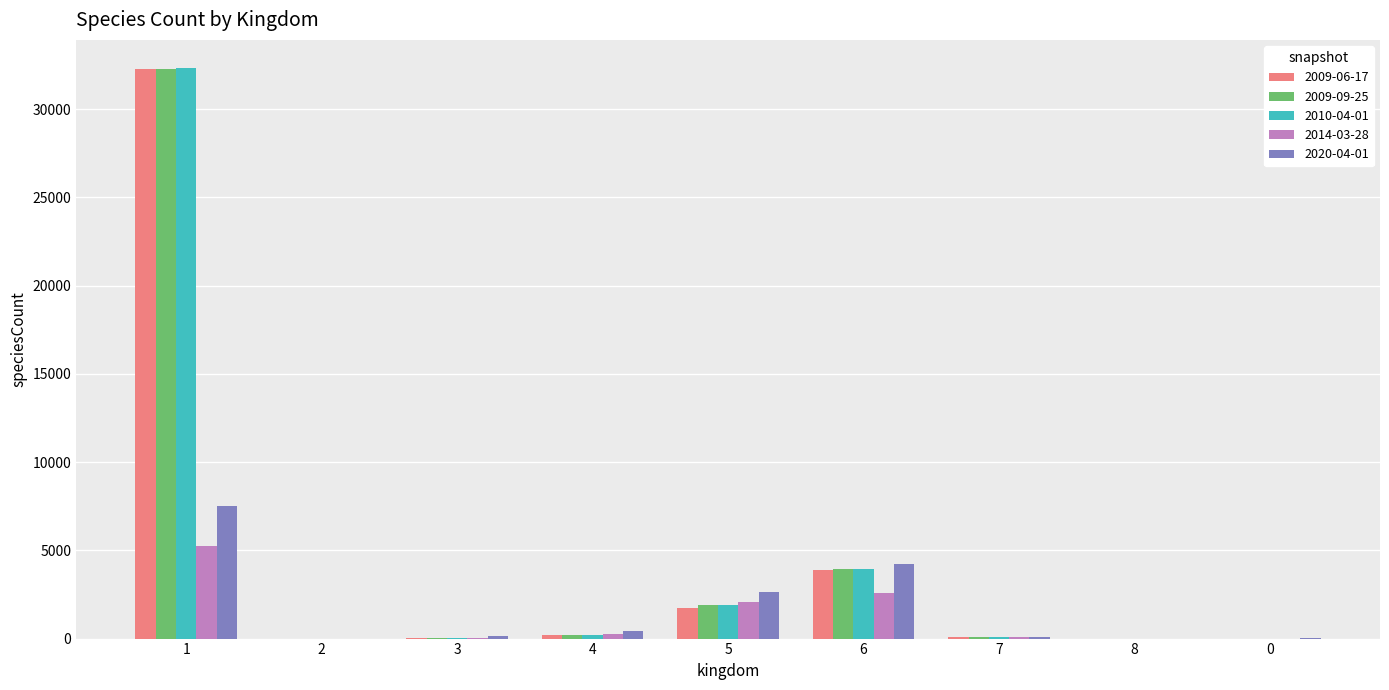

How many categories are shown in the chart?

9